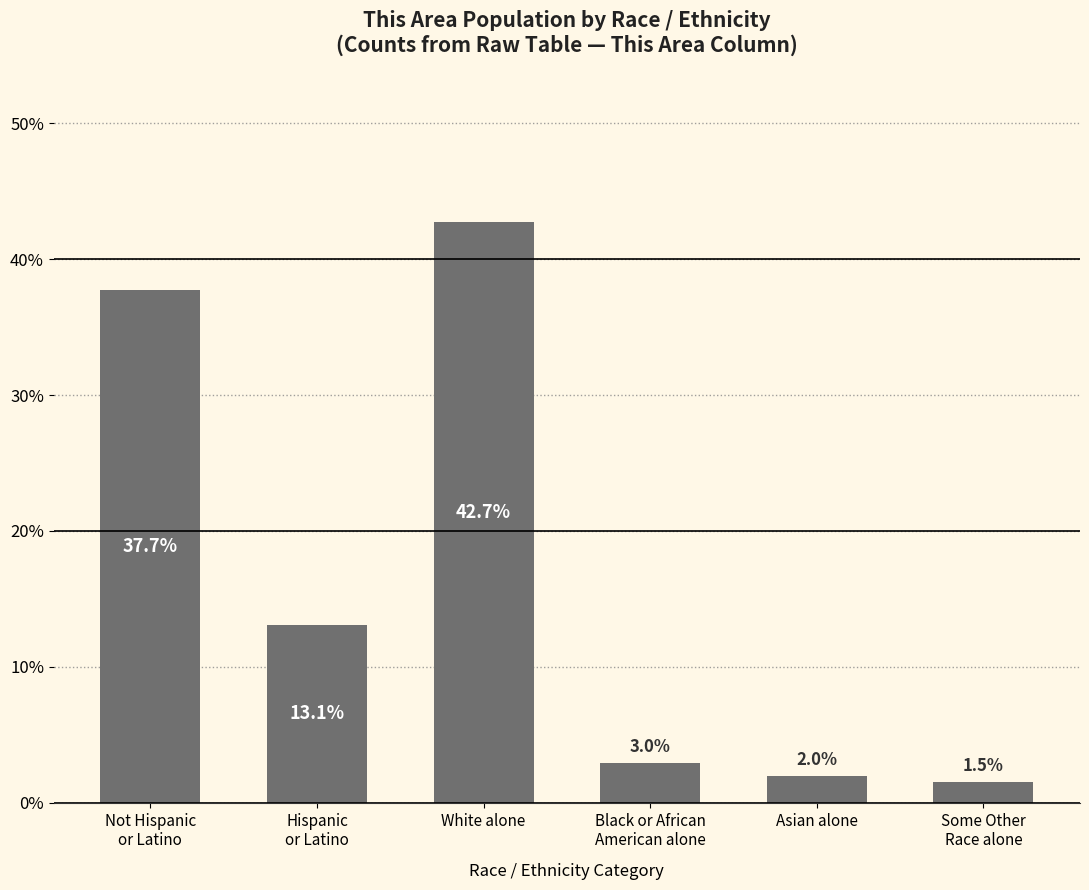

What is the minimum value shown in the chart?

1.5